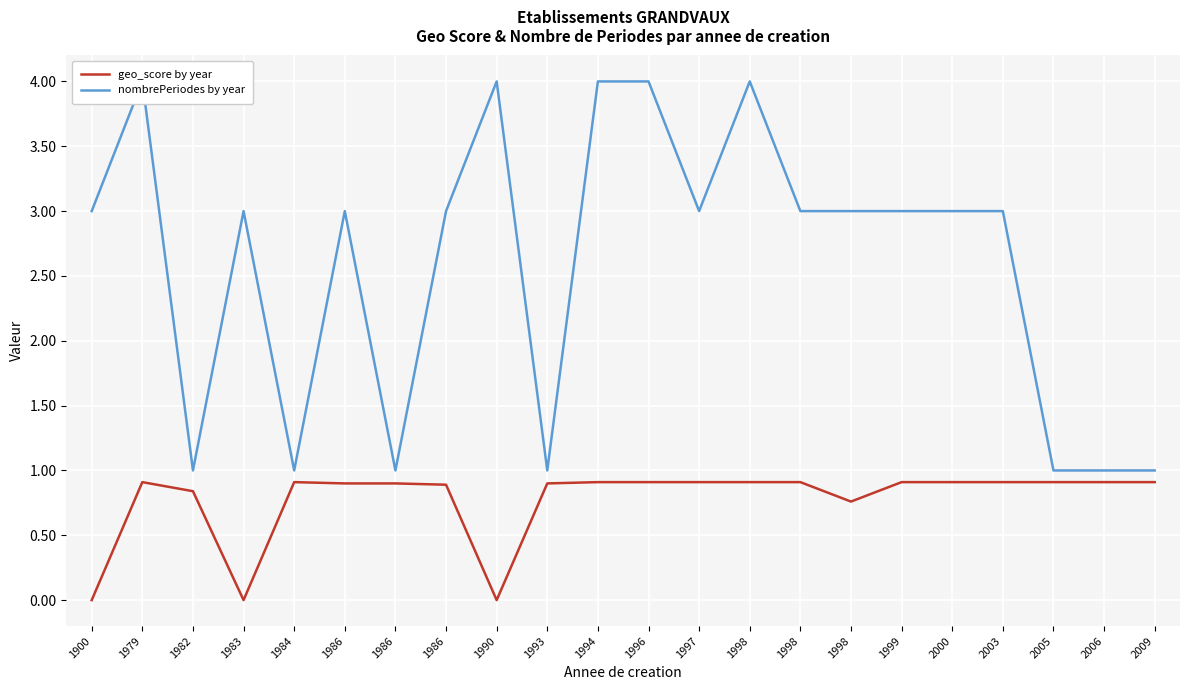

True or false: nombrePeriodes by year and geo_score by year cross at least once.

False